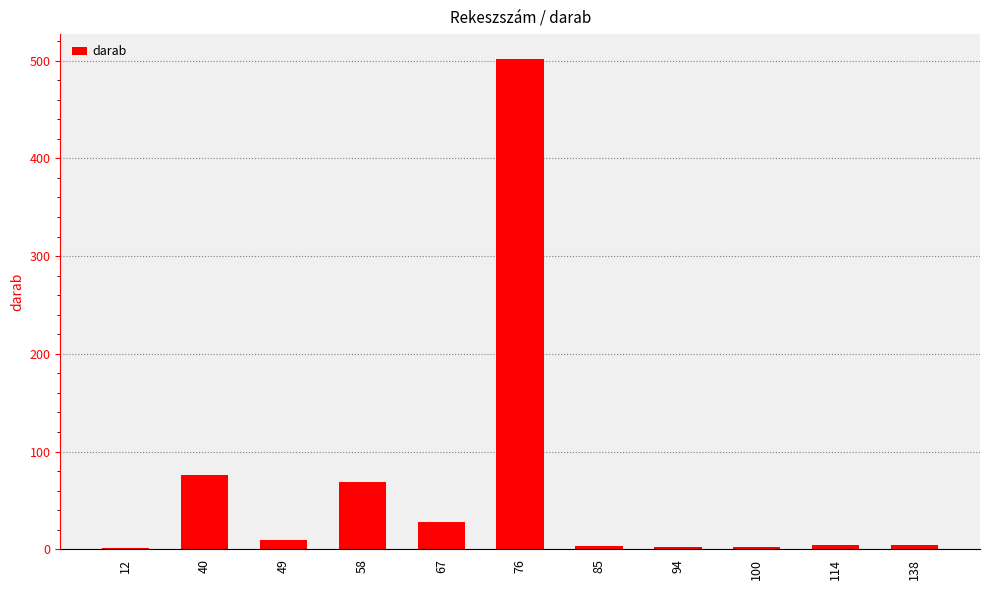

What is the sum of all values?

701